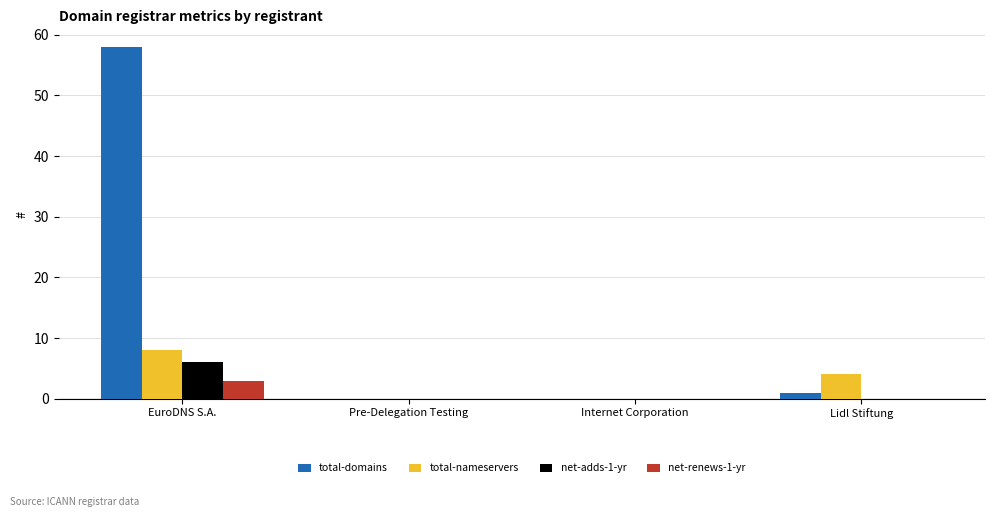

What is the sum of all net-adds-1-yr values?

6